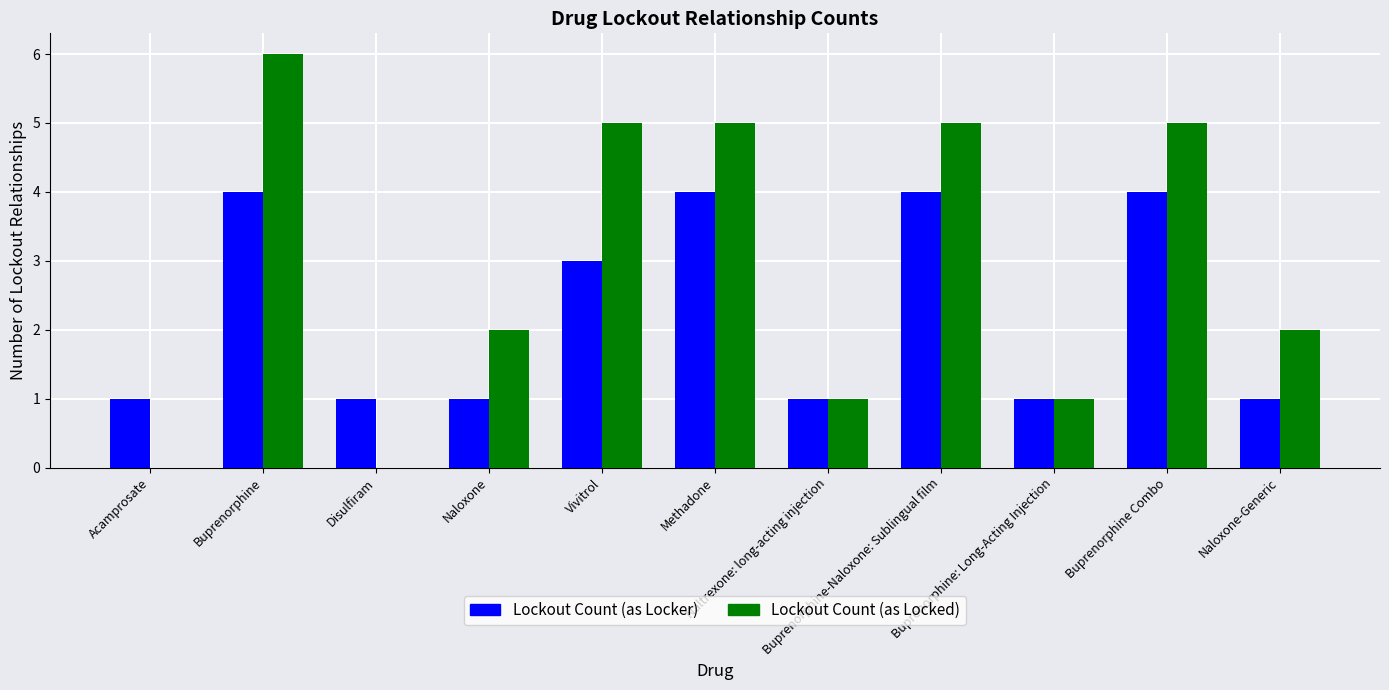

What is the maximum value for Lockout Count (as Locker)?

4